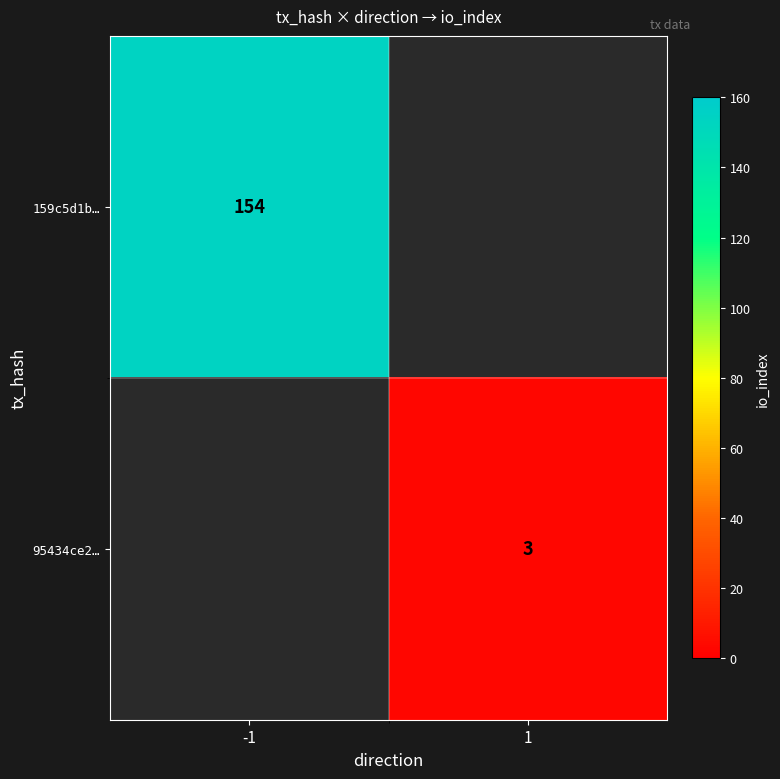

The 95434ce2… series shows 5 at 1. True or false?

False